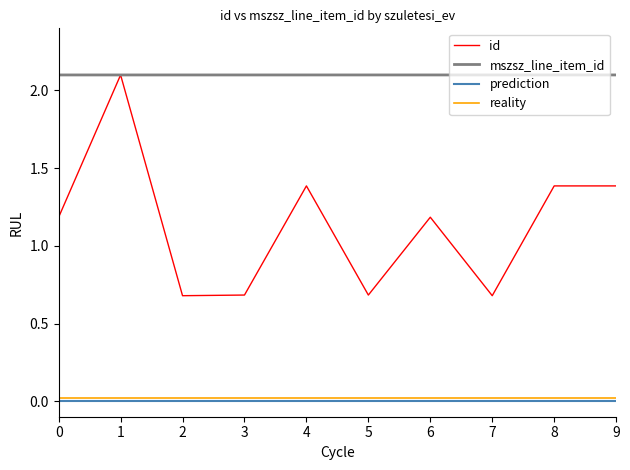

Between 6 and 7, which series saw the biggest shift?

id